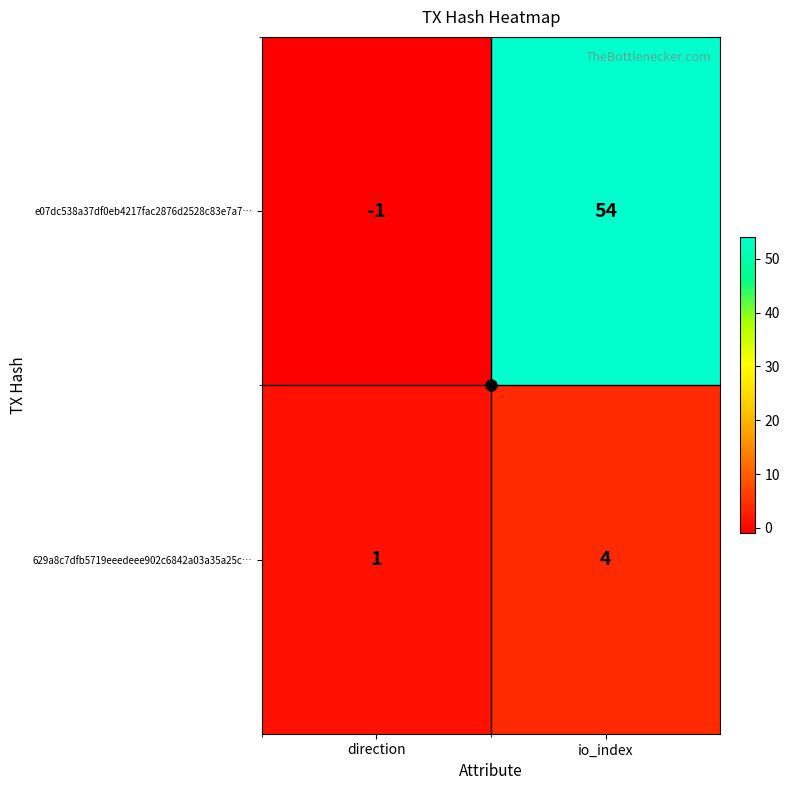

Rank the series at direction from highest to lowest value.

629a8c7dfb5719eeedeee902c6842a03a35a25c…, e07dc538a37df0eb4217fac2876d2528c83e7a7…